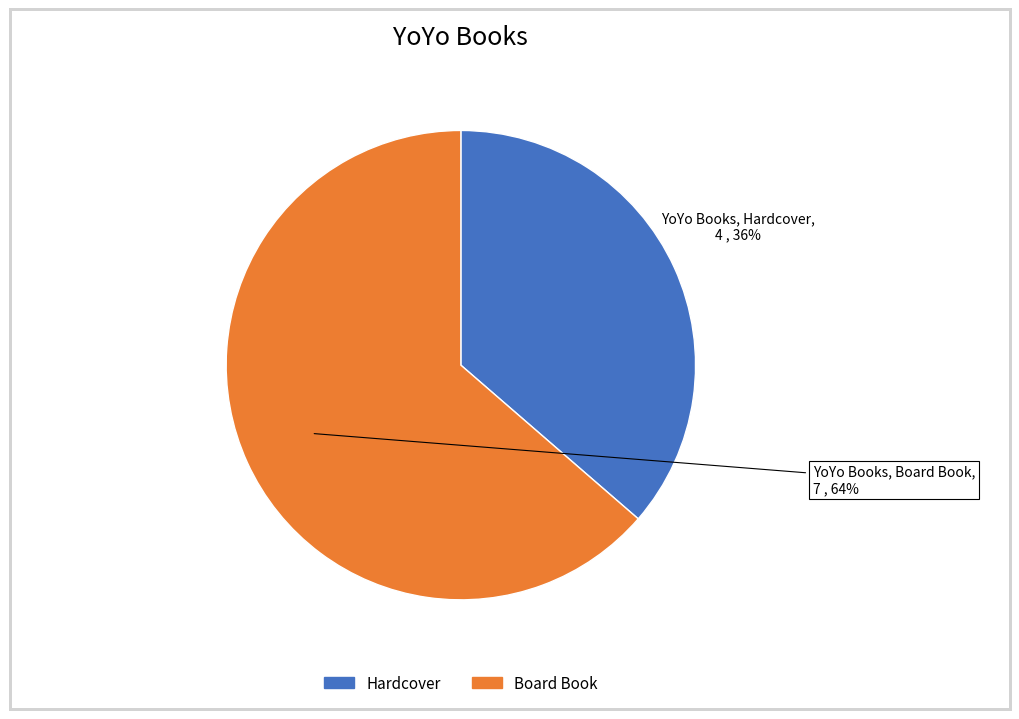

Count the number of slices in the pie.

2